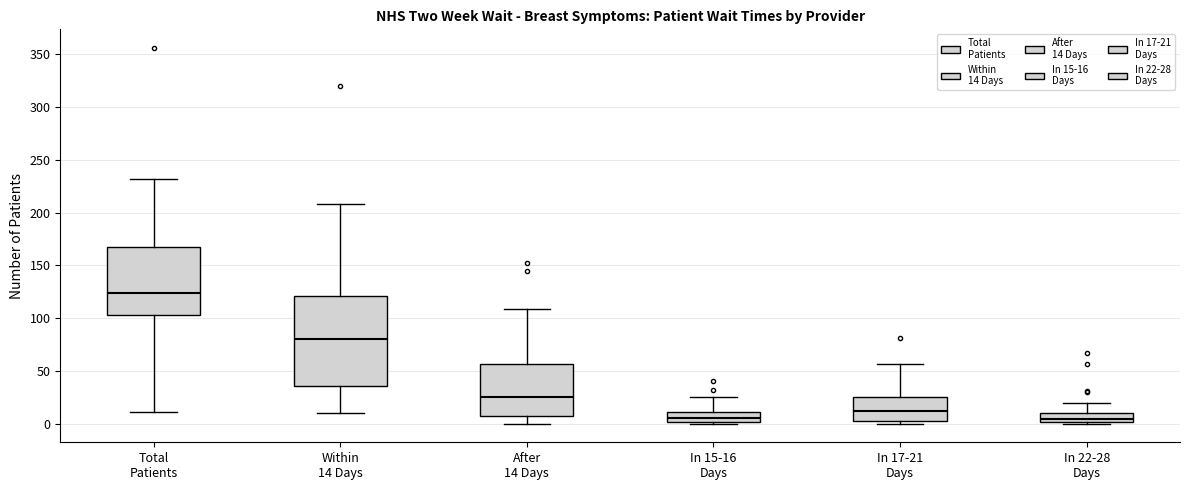

Reading left to right, read every box against the y-axis: the position of its median line, the range the box covers, and the ends of its whiskers. The values are not printed on the chart, so give them approximately, as read against the axis.

Total Patients: median 125, box 105 to 170, whiskers 10 to 230
Within 14 Days: median 80, box 35 to 120, whiskers 10 to 210
After 14 Days: median 25, box 5 to 55, whiskers 0 to 110
In 15-16 Days: median 5, box 0 to 10, whiskers 0 to 25
In 17-21 Days: median 10, box 0 to 25, whiskers 0 (just below the box's lower edge) to 55
In 22-28 Days: median 5, box 0 to 10, whiskers 0 to 20